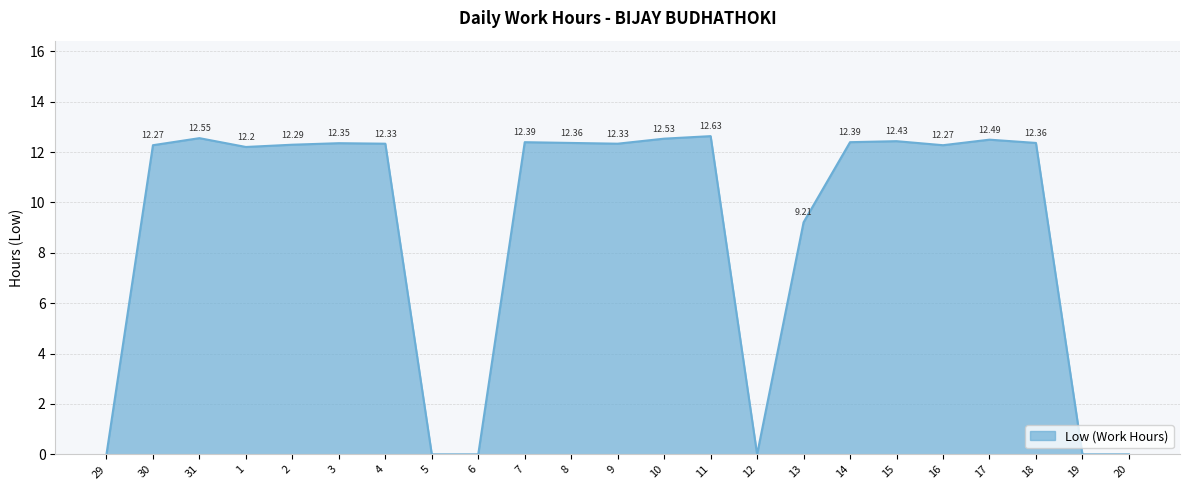

How many values are above zero?

17